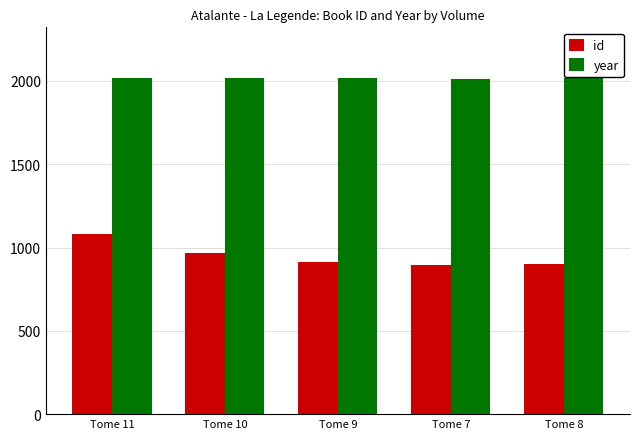

What is the difference between the second highest and second lowest values in the id series?

67